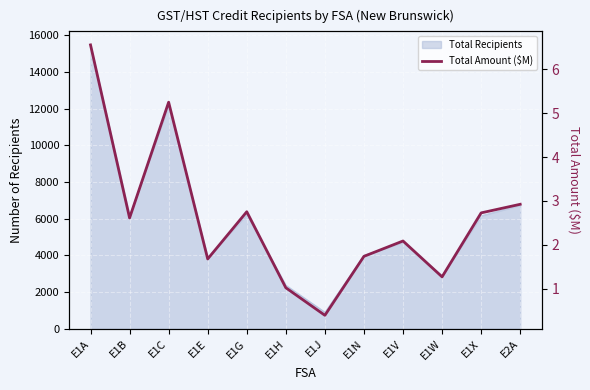

Which has a higher value, E1A or E1C?

E1A